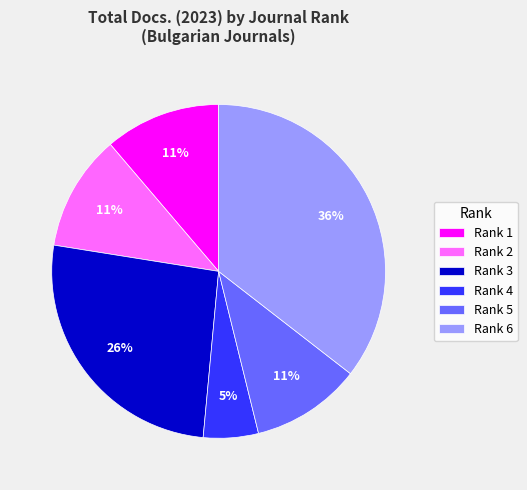

To the nearest percent, what percentage of the pie is Rank 1?

11%